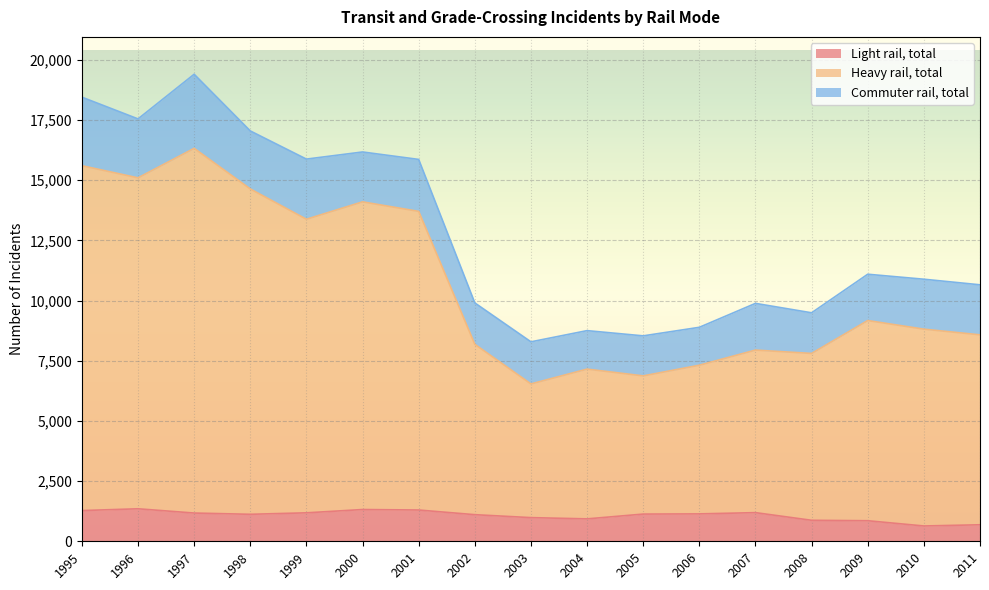

What is the highest value of the Light rail, total series?

1350